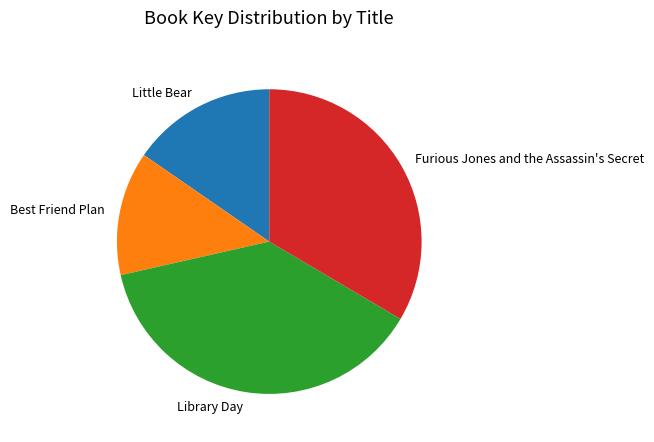

True or false: Furious Jones and the Assassin's Secret accounts for 33% of the total.

True